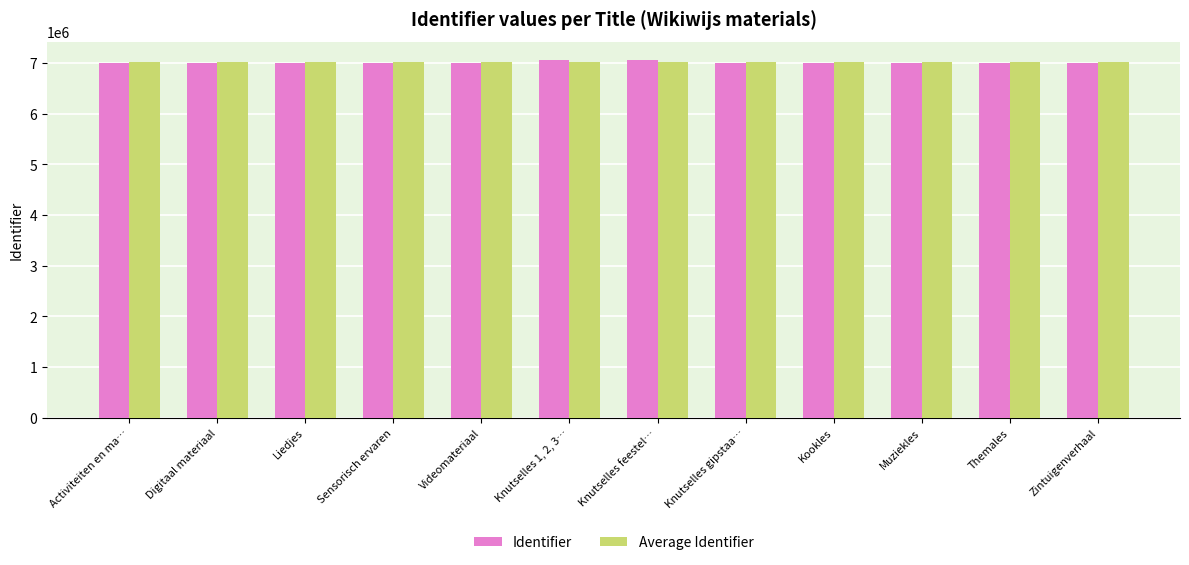

Are the bars horizontal?

No